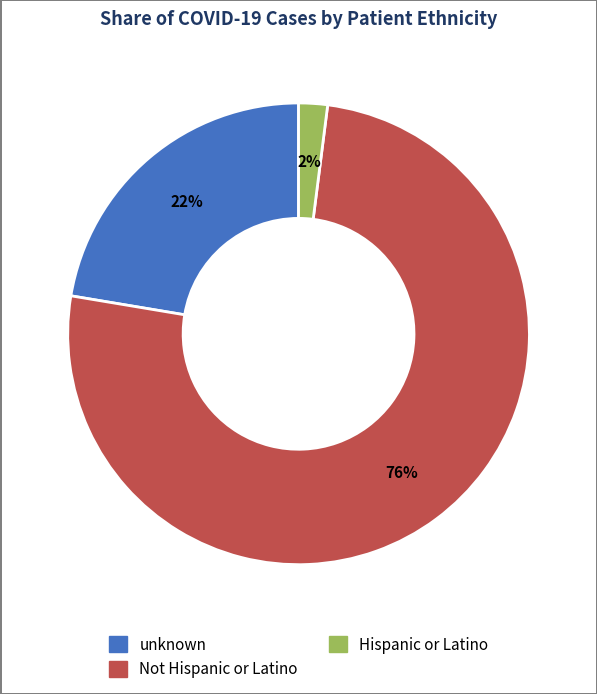

What is the largest slice in the pie chart?

Not Hispanic or Latino